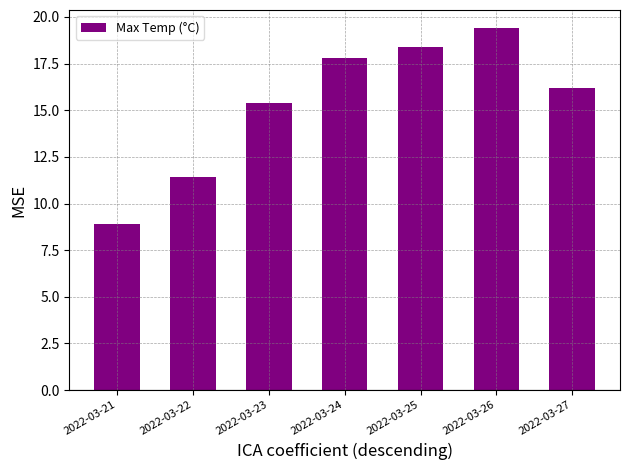

The value at 2022-03-27 is 16.2. True or false?

True